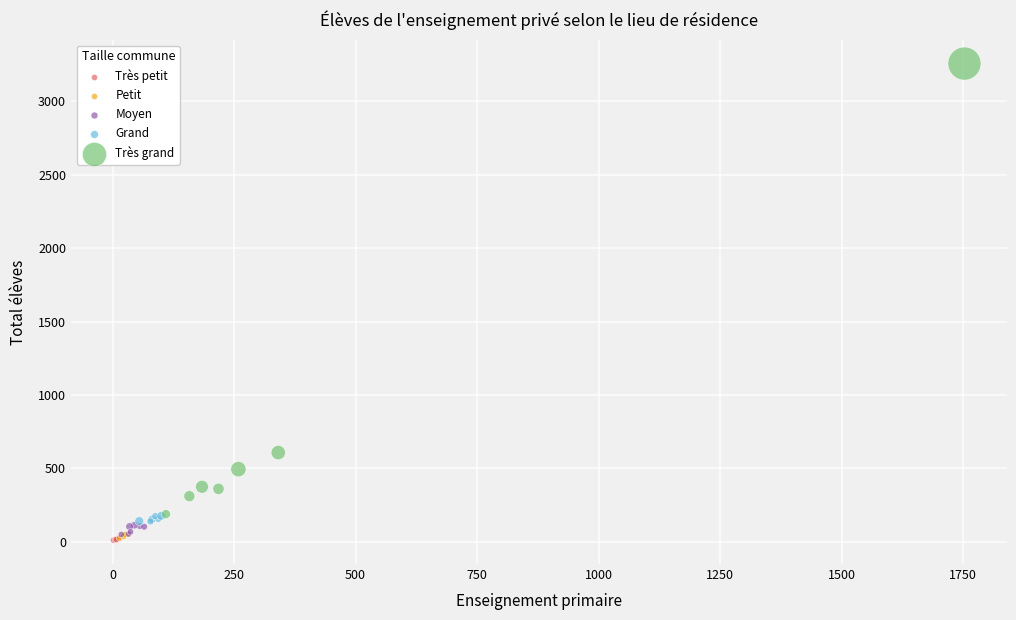

Which series contains the highest Y value?

Très grand